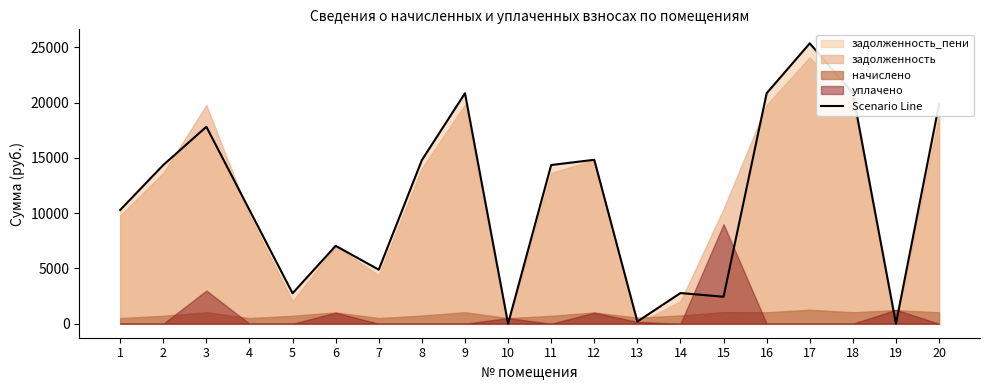

Reading left to right, what are all the values shown in this chart?

1=10289.7	2=14357.7	3=17818.6	4=10289.7	5=2754.0	6=7045.2	7=4889.7	8=14802.1	9=20852.8	10=1.3	11=14357.7	12=14830.2	13=193.9	14=2774.0	15=2439.4	16=20852.8	17=25365.2	18=20852.8	19=0.0	20=19852.8